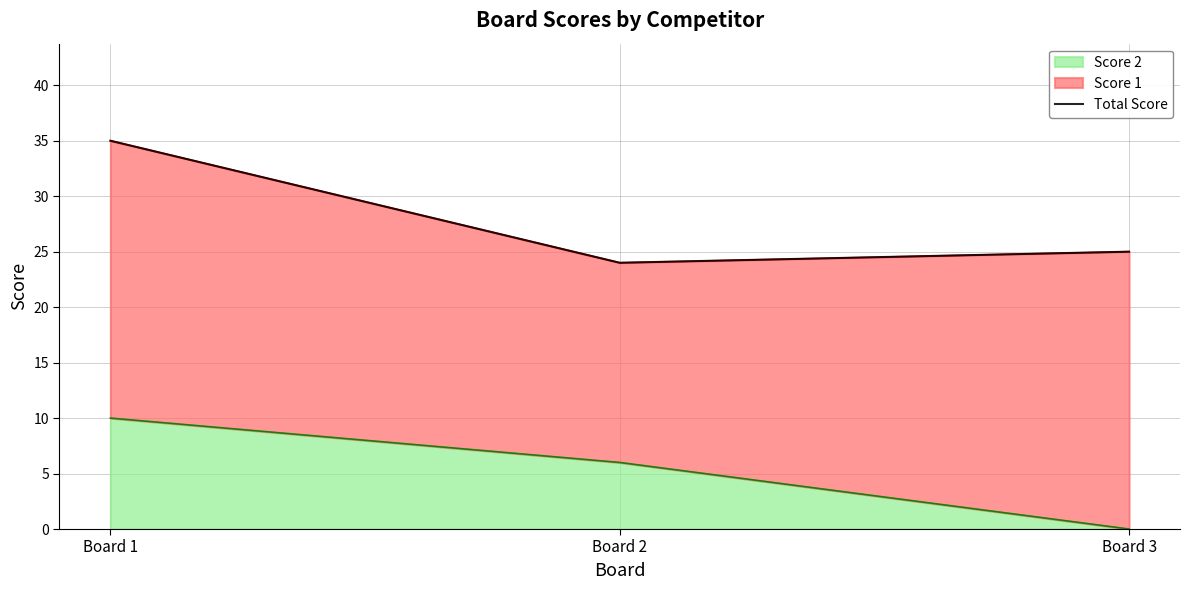

Which label corresponds to the largest value in the chart?

Board 1